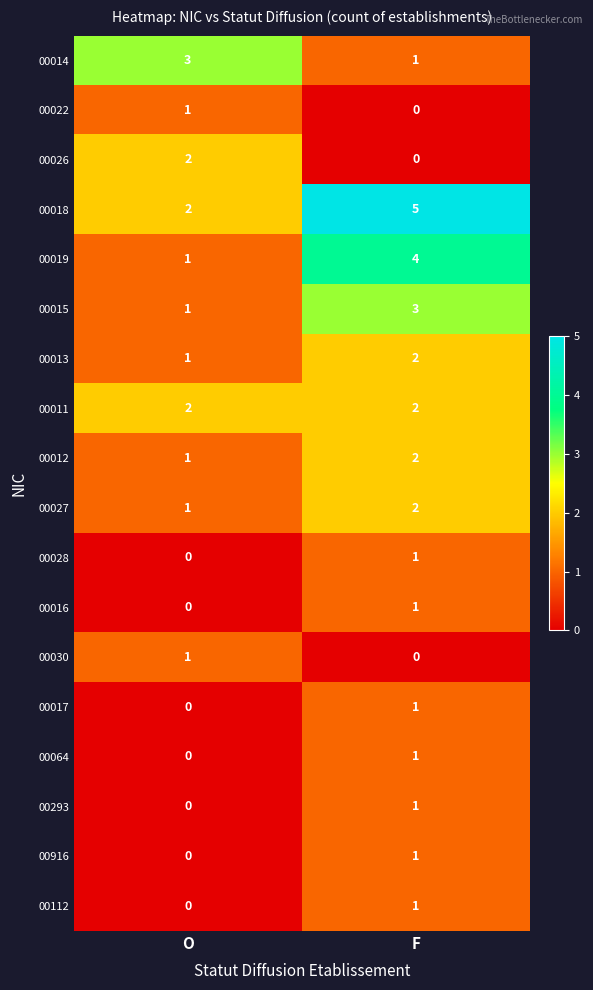

What is the sum of the 00019 values at F and O?

5